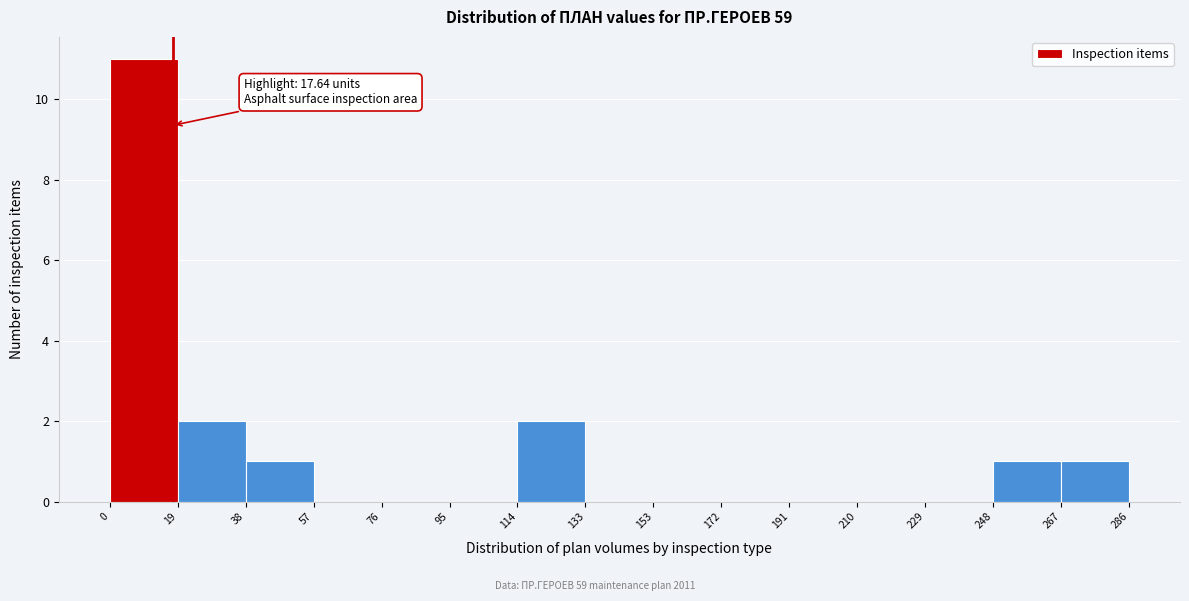

Which range on the x-axis has the tallest bar?

0 to 19